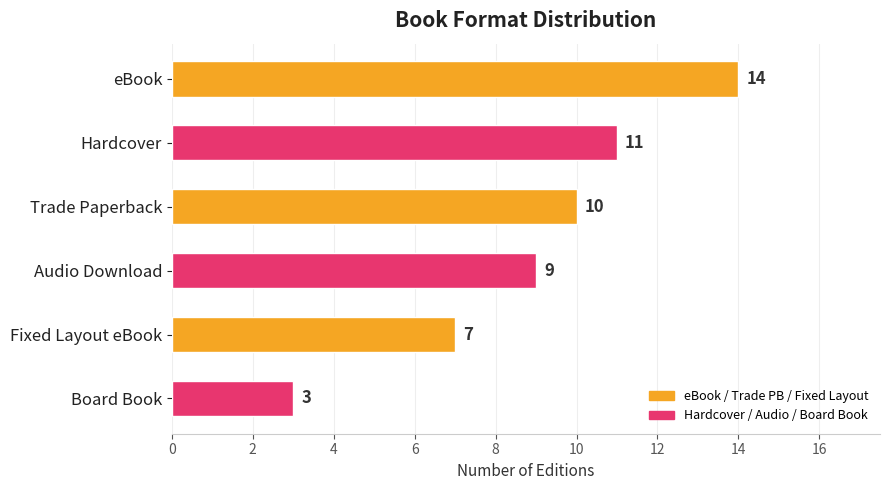

What is the value of the 6th bar from the top?

3